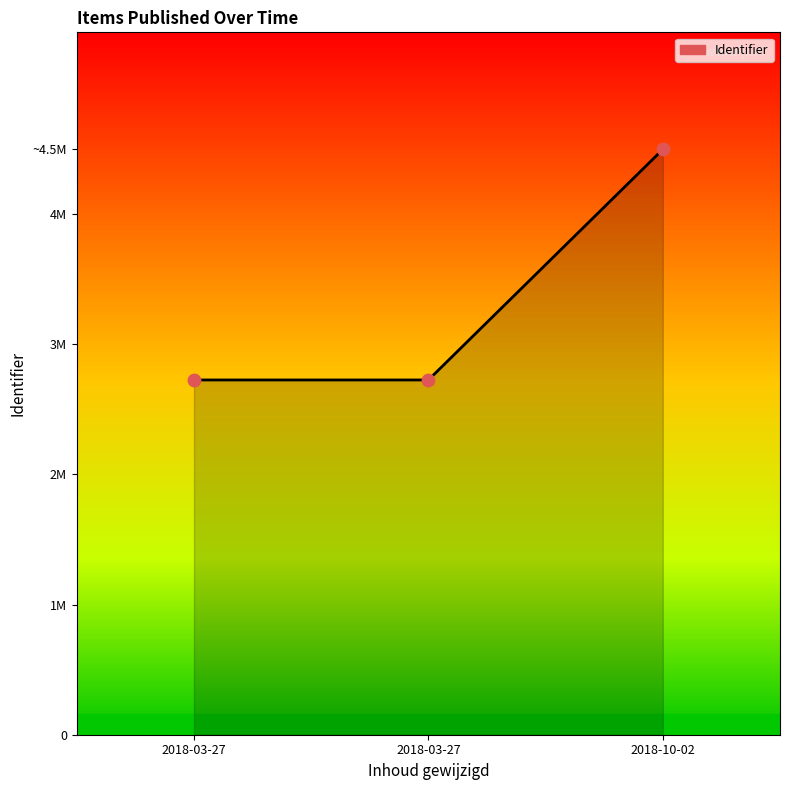

What is the change in value from 2018-03-27 to 2018-03-27?

+3